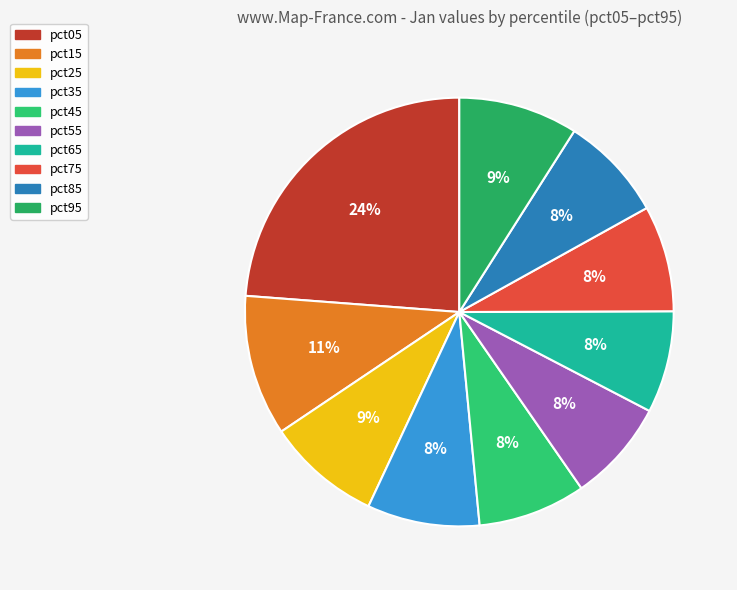

Is there any slice that represents more than half of the pie?

No